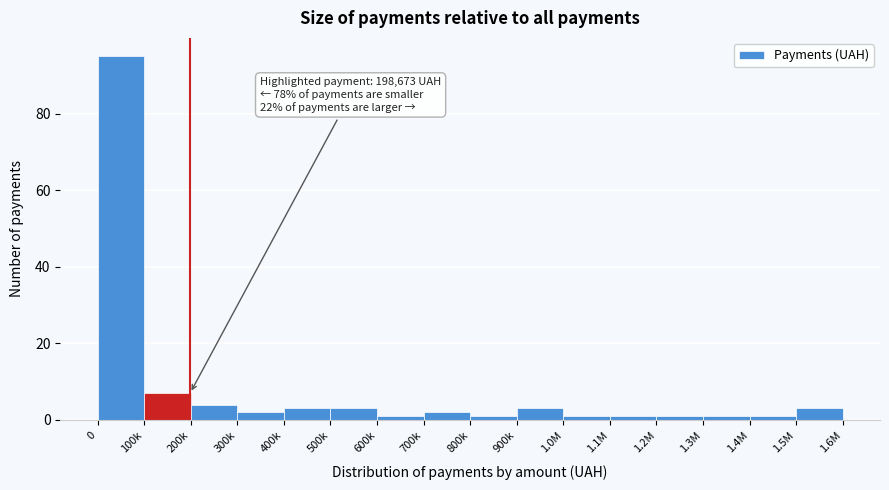

Reading left to right, transcribe all the data shown in this chart.

0=95	100k=7	200k=4	300k=2	400k=3	500k=3	600k=1	700k=2	800k=1	900k=3	1.0M=1	1.1M=1	1.2M=1	1.3M=1	1.4M=1	1.5M=3